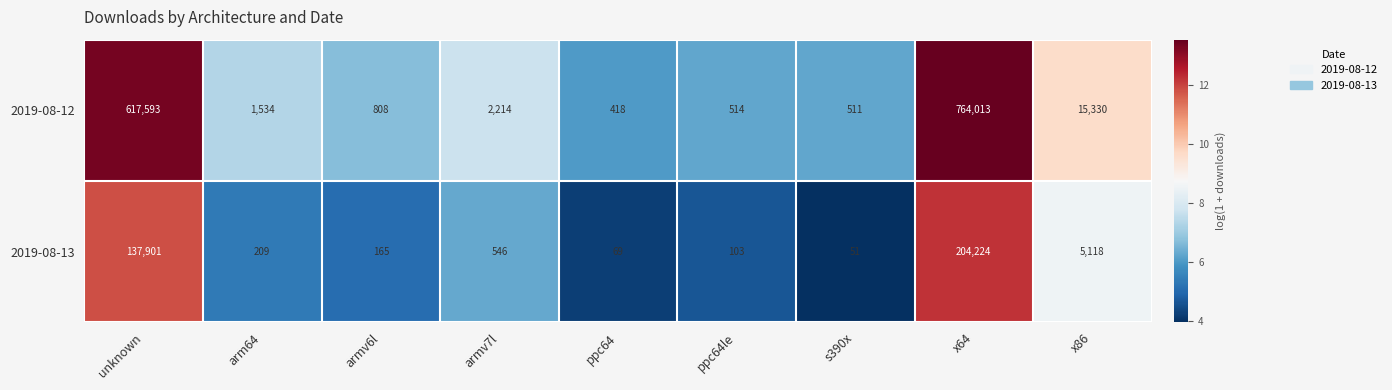

Reading right to left, transcribe all the data shown in this chart.

2019-08-12: 15330	764013	511	514	418	2214	808	1534	617593
2019-08-13: 5118	204224	51	103	69	546	165	209	137901